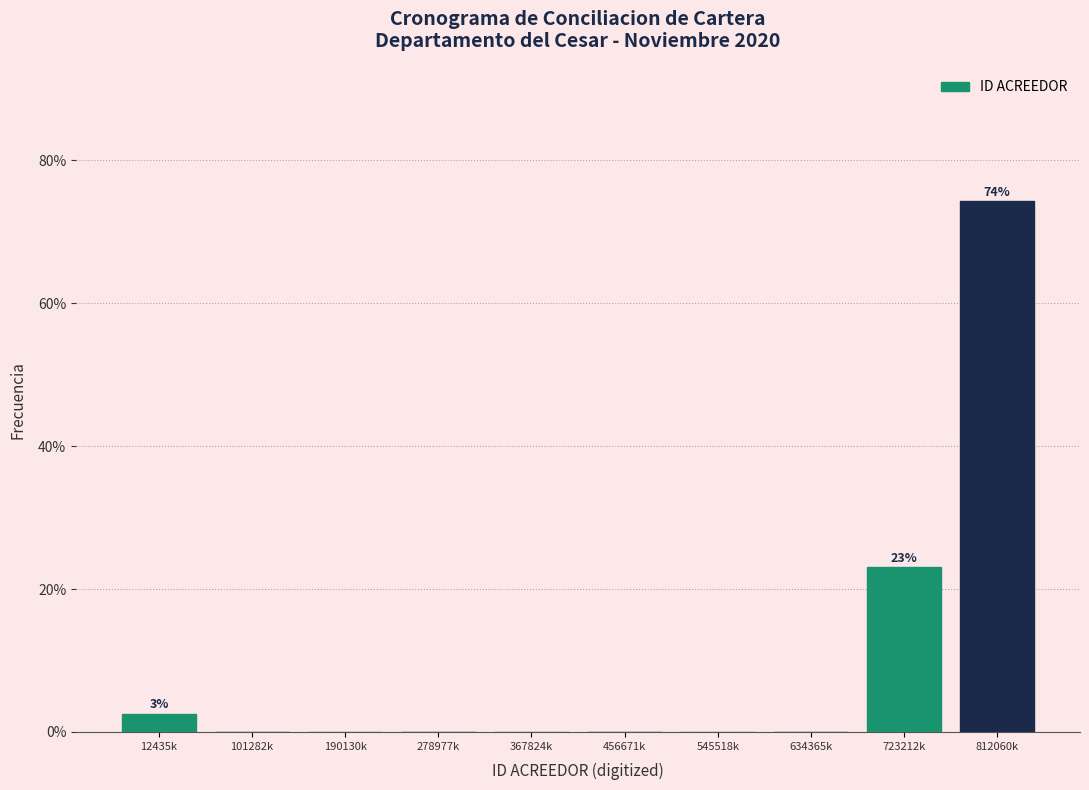

Reading left to right, what are all the values shown in this chart?

12435k=2.6	101282k=0.0	190130k=0.0	278977k=0.0	367824k=0.0	456671k=0.0	545518k=0.0	634365k=0.0	723212k=23.1	812060k=74.4